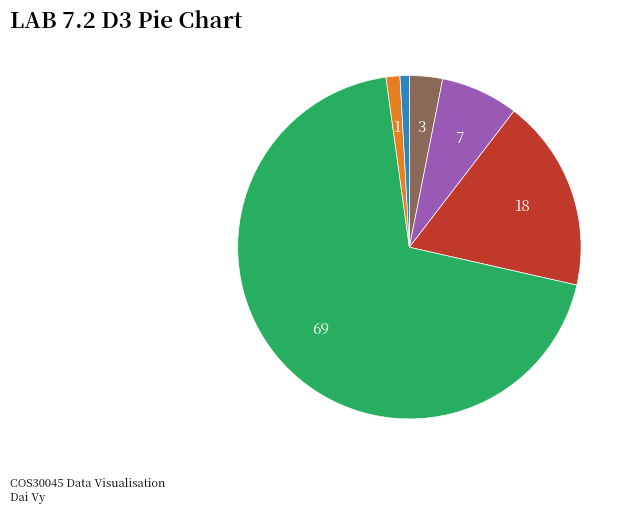

Is there a majority slice in this chart?

Yes